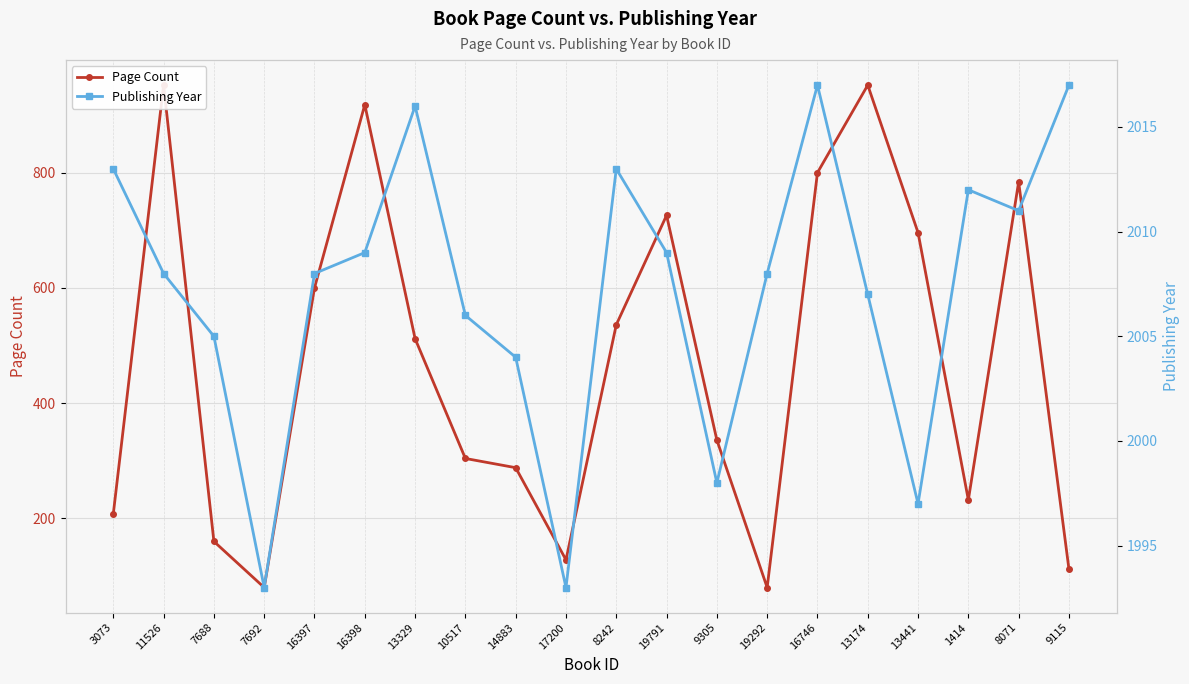

Rank the series by their average value, from lowest to highest.

Page Count, Publishing Year